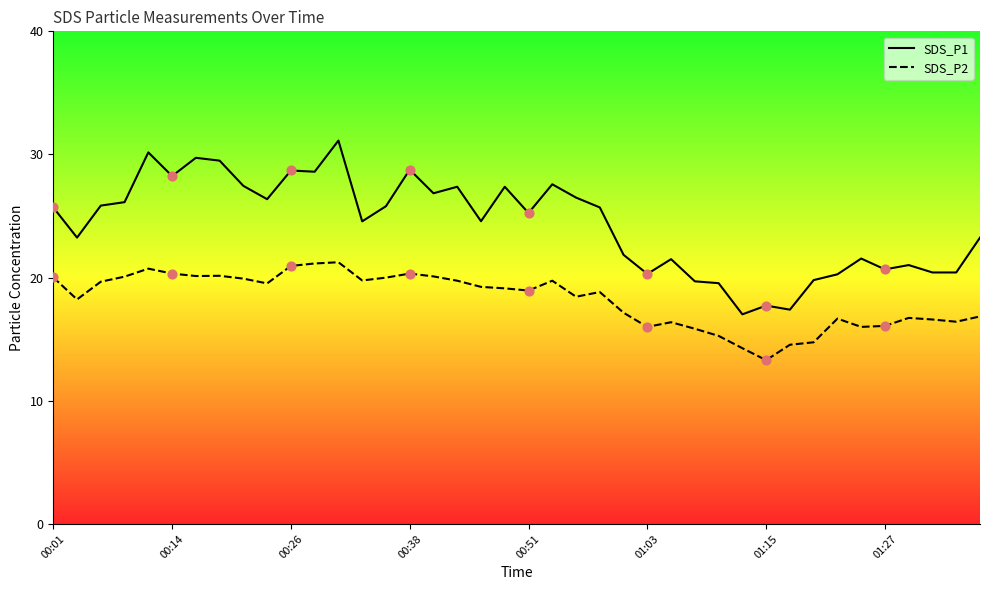

At how many categories does at least one series exceed 28?

8